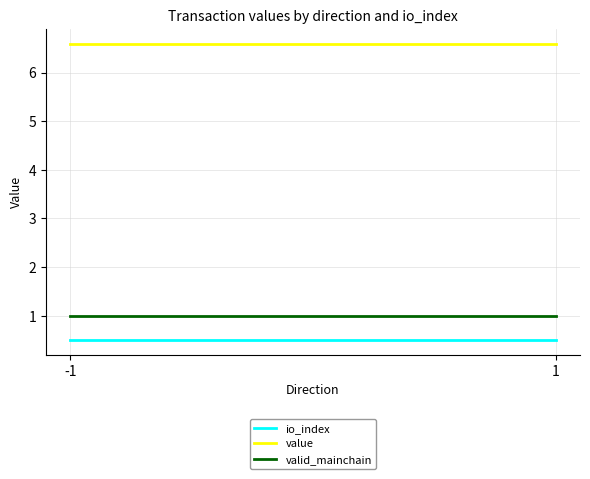

What is the difference between the highest and lowest values at -1?

6.1